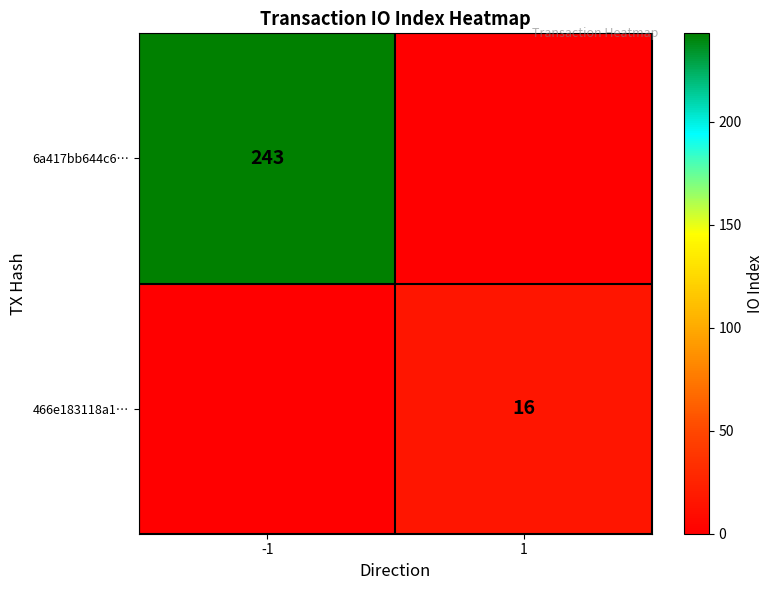

At how many categories does at least one series exceed 6?

2